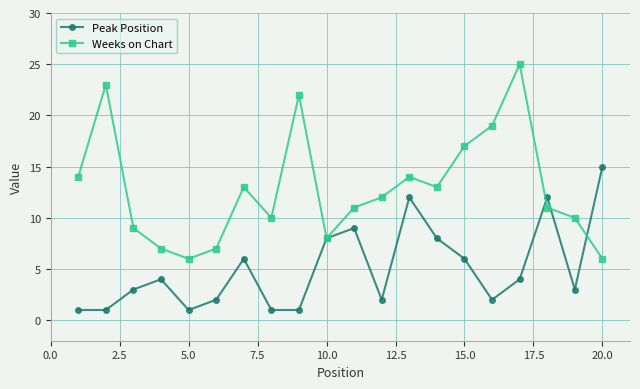

True or false: Peak Position has more than 2 interior local peaks.

True